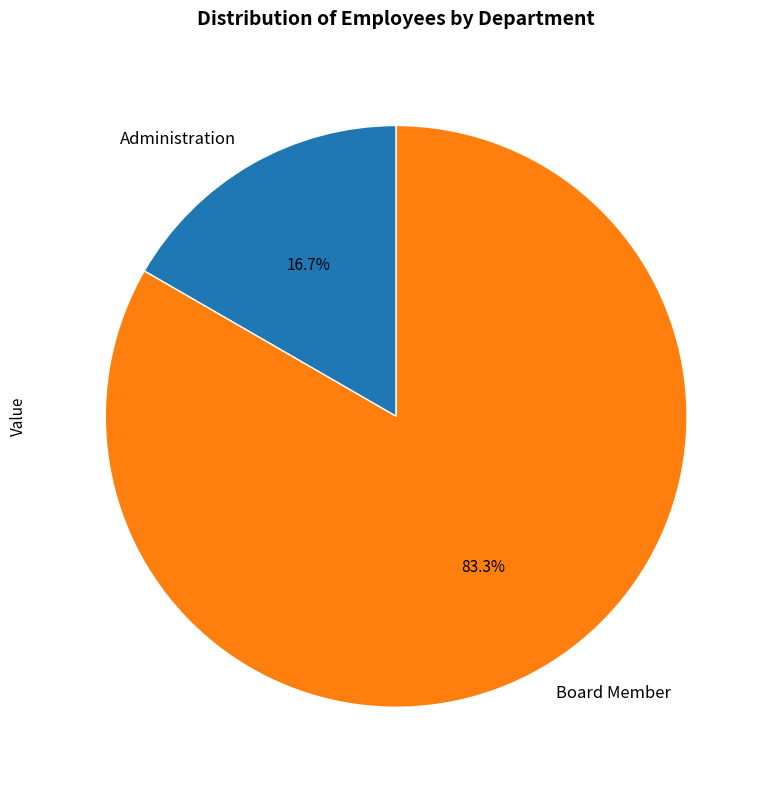

Combined, do Board Member and Administration account for over 50%?

Yes